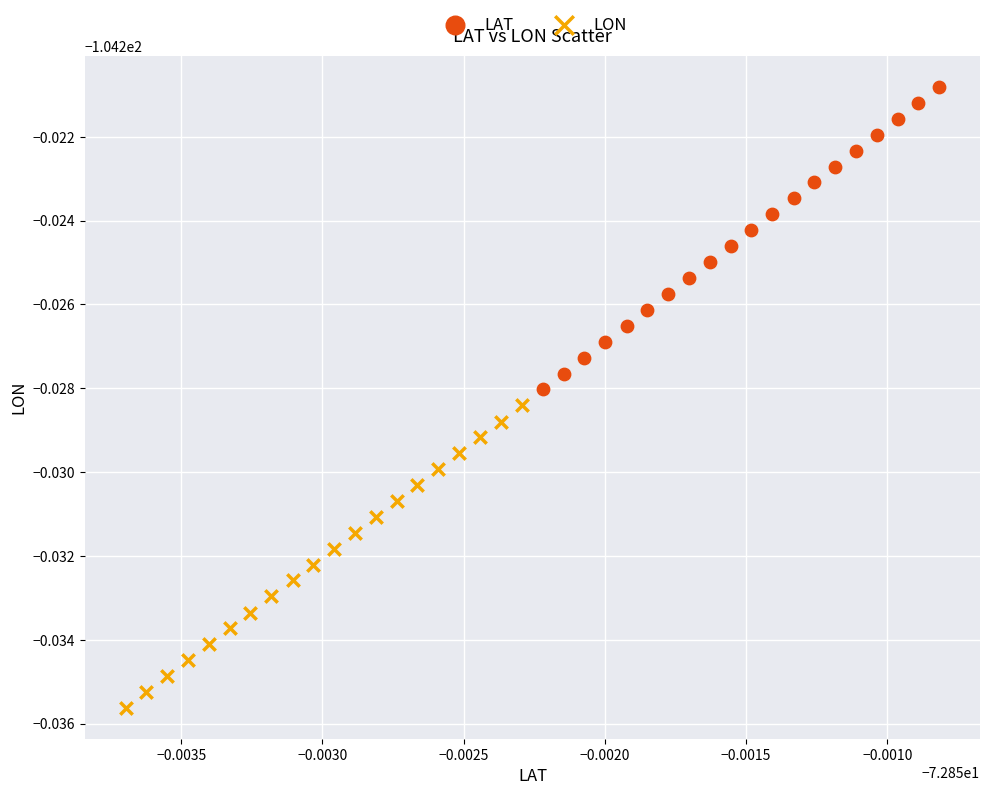

Which series reaches the minimum Y coordinate?

LON